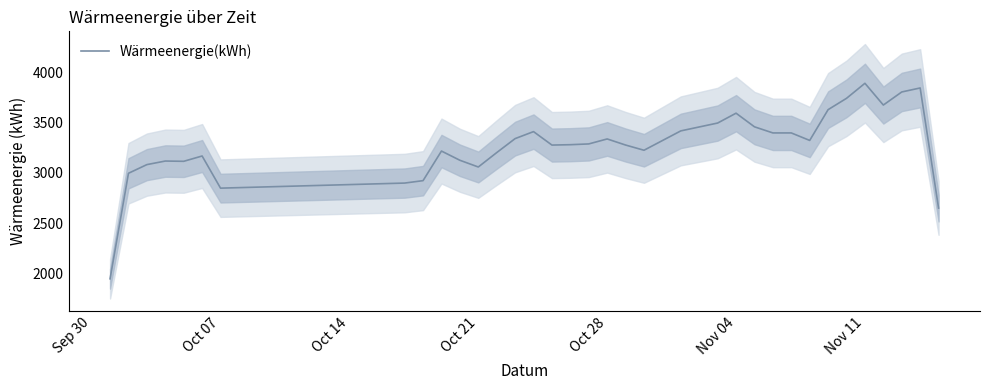

The value of Wärmeenergie(kWh) at Nov 11 is 3889.0. True or false?

True